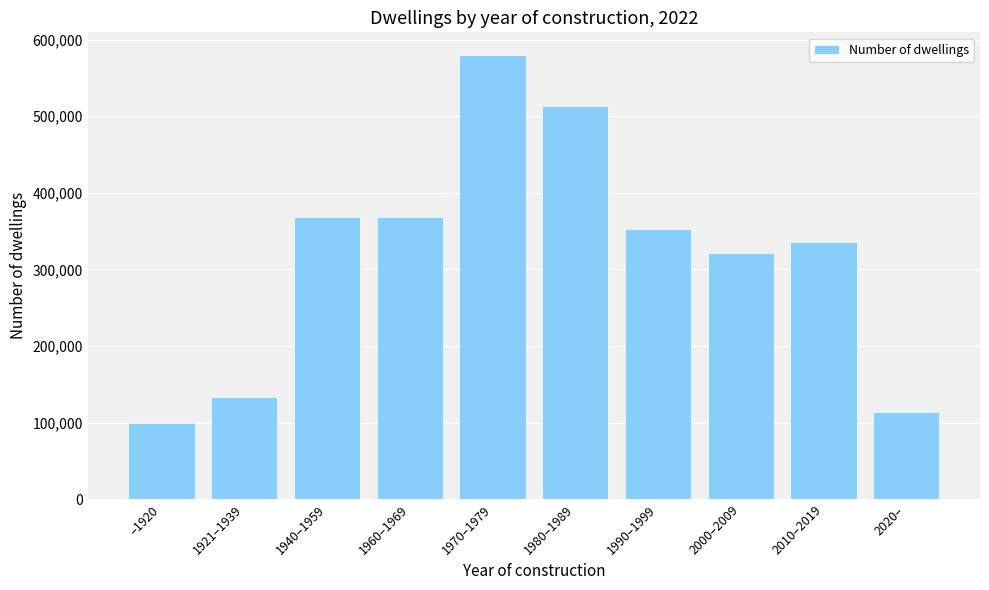

Are the bars grouped side by side (vs. stacked)?

No